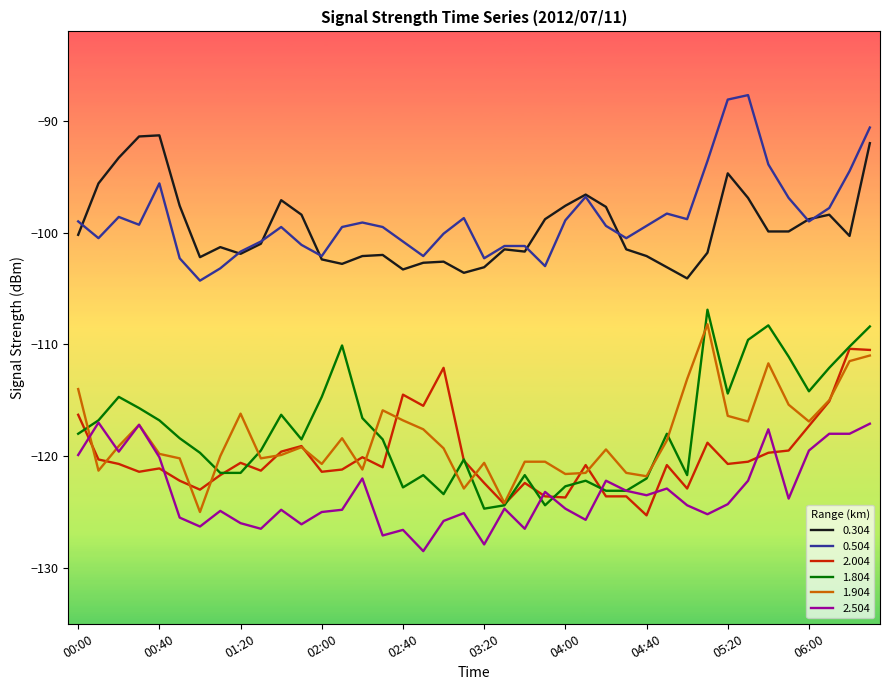

How many lines are shown in the chart?

6